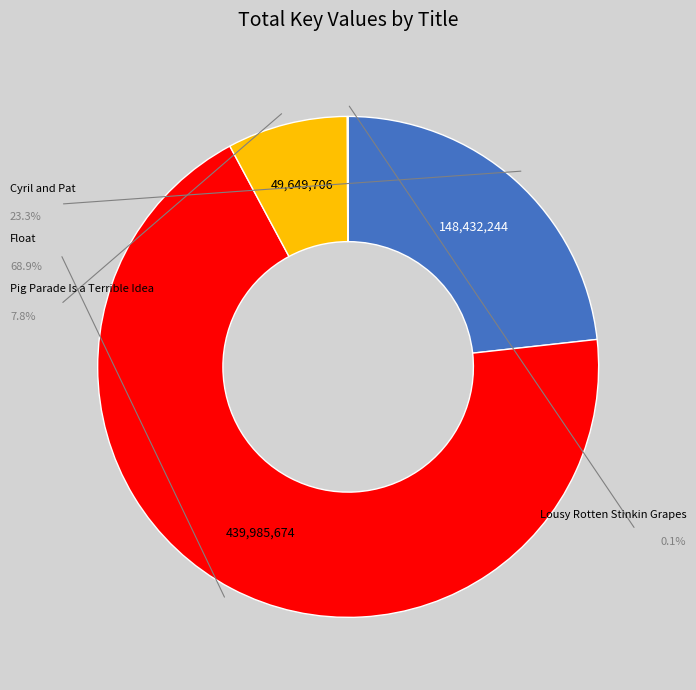

True or false: Float accounts for 78% of the total.

False